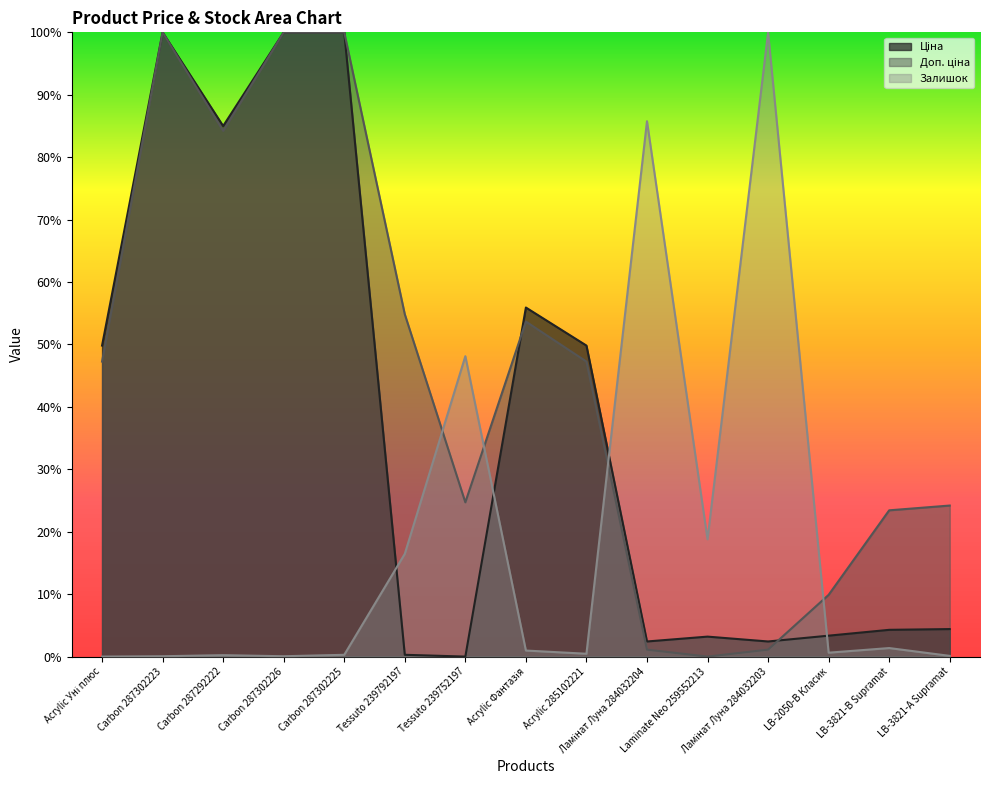

Where is the first local maximum for Ціна?

Carbon 287302223